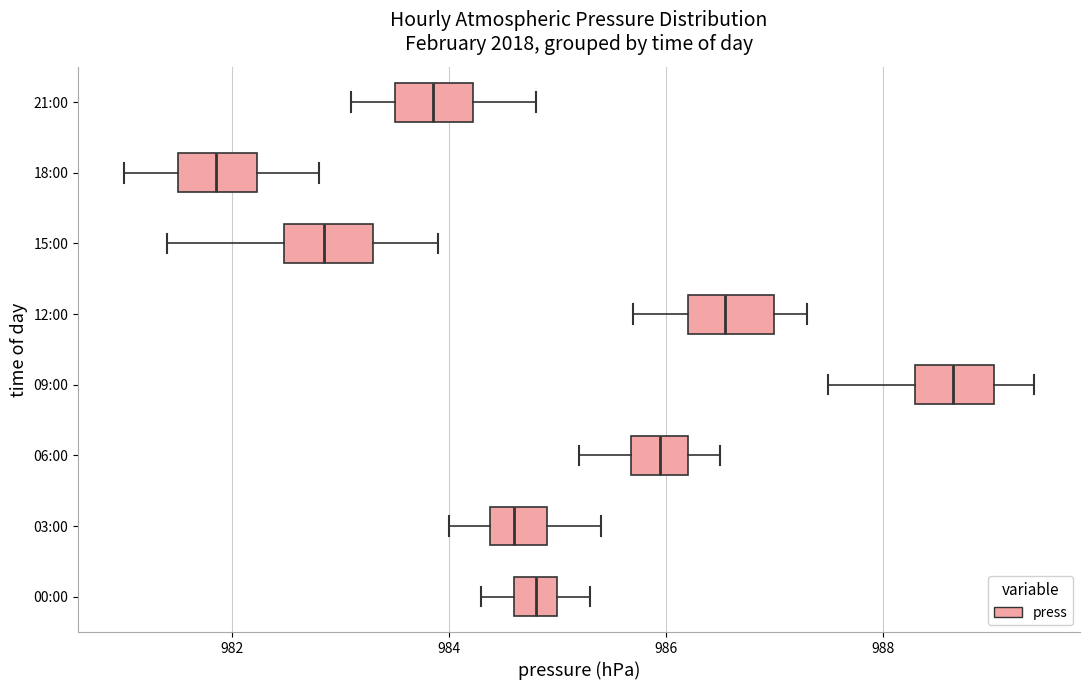

Reading bottom to top, transcribe this box plot: for each box, give where its median line is, the range the box spans, and where its two whiskers end, as read against the x-axis. The values are not printed on the chart, so give them approximately, as read against the axis.

00:00: median 984.8, box 984.6 to 985.0, whiskers 984.4 to 985.4
03:00: median 984.6, box 984.4 to 985.0, whiskers 984.0 to 985.4
06:00: median 986.0, box 985.6 to 986.2, whiskers 985.2 to 986.6
09:00: median 988.6, box 988.4 to 989.0, whiskers 987.6 to 989.4
12:00: median 986.6, box 986.2 to 987.0, whiskers 985.8 to 987.4
15:00: median 982.8, box 982.4 to 983.4, whiskers 981.4 to 984.0
18:00: median 981.8, box 981.6 to 982.2, whiskers 981.0 to 982.8
21:00: median 983.8, box 983.6 to 984.2, whiskers 983.2 to 984.8